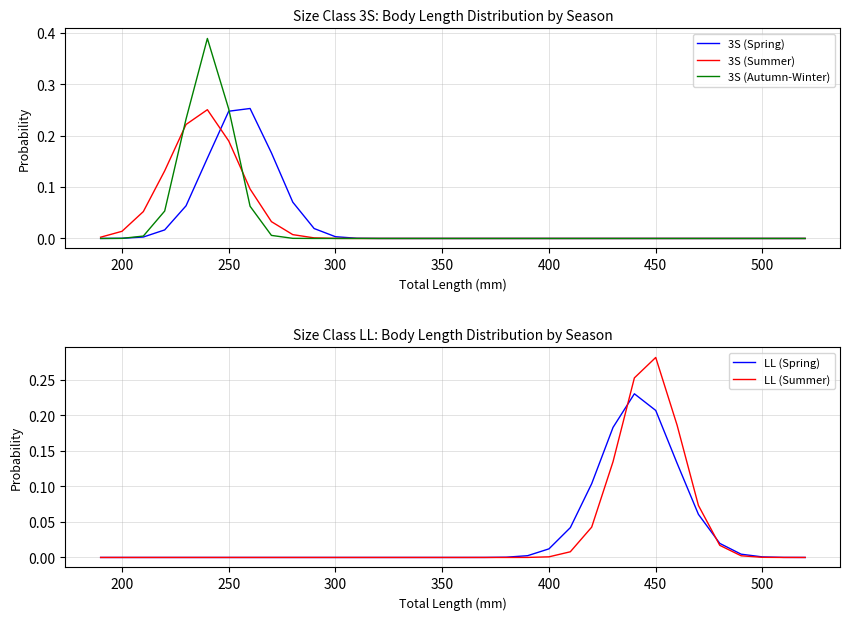

Does the chart have visible grid lines?

Yes